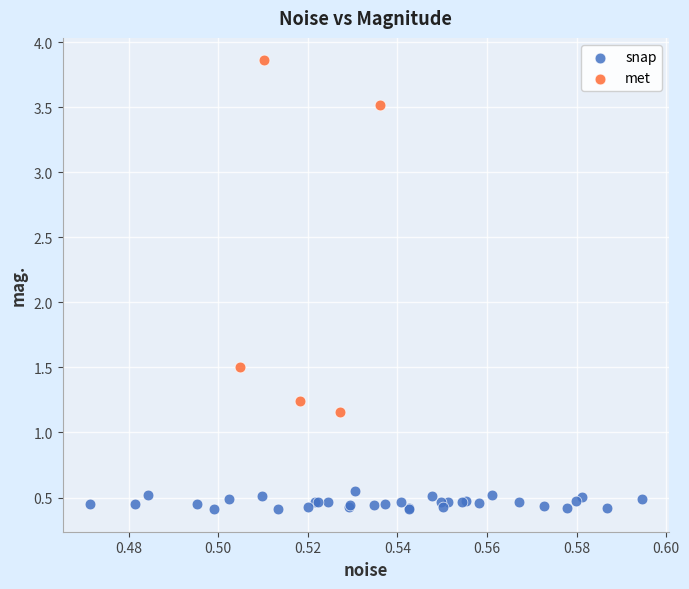

Which series contains the highest Y value?

met